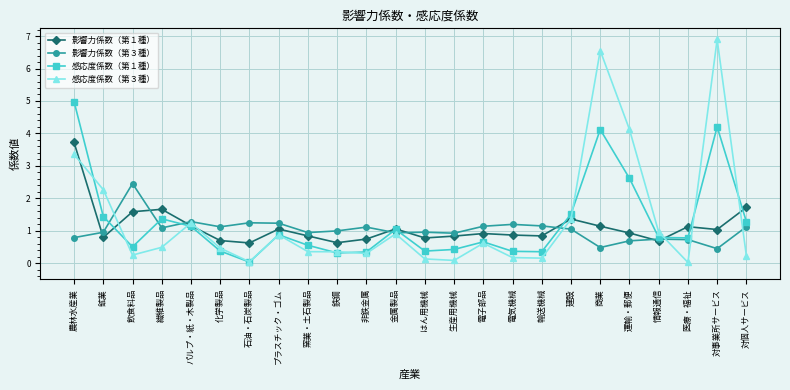

Does the chart have visible grid lines?

Yes